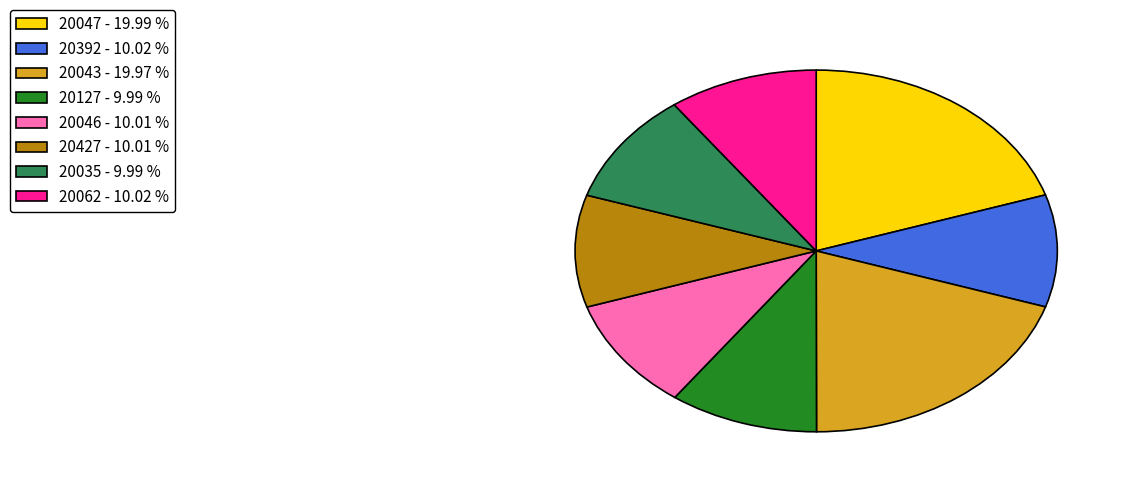

How many segments does this pie chart have?

8